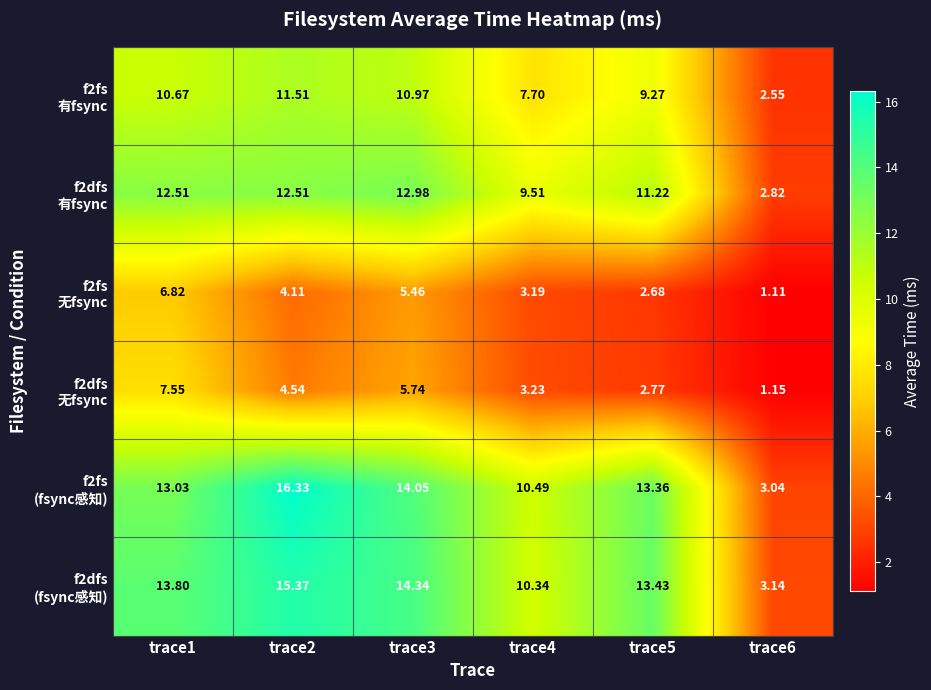

Between trace2 and trace3, which series saw the biggest shift?

f2fs (fsync感知)